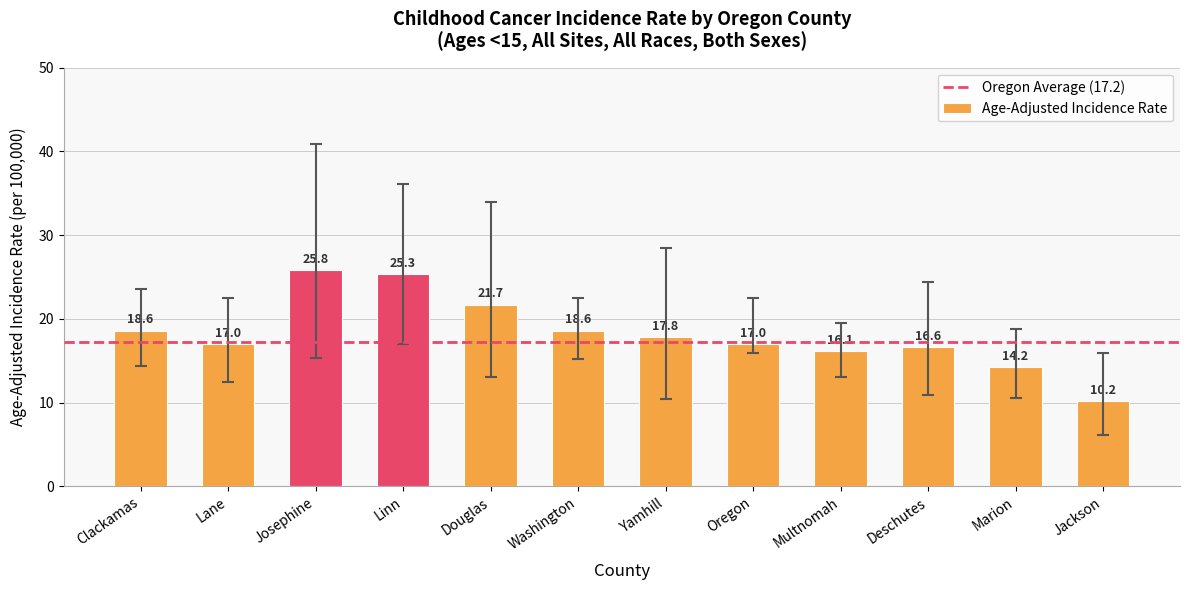

Reading left to right, what are all the values shown in this chart?

18.6	17.0	25.8	25.3	21.7	18.6	17.8	17.0	16.1	16.6	14.2	10.2